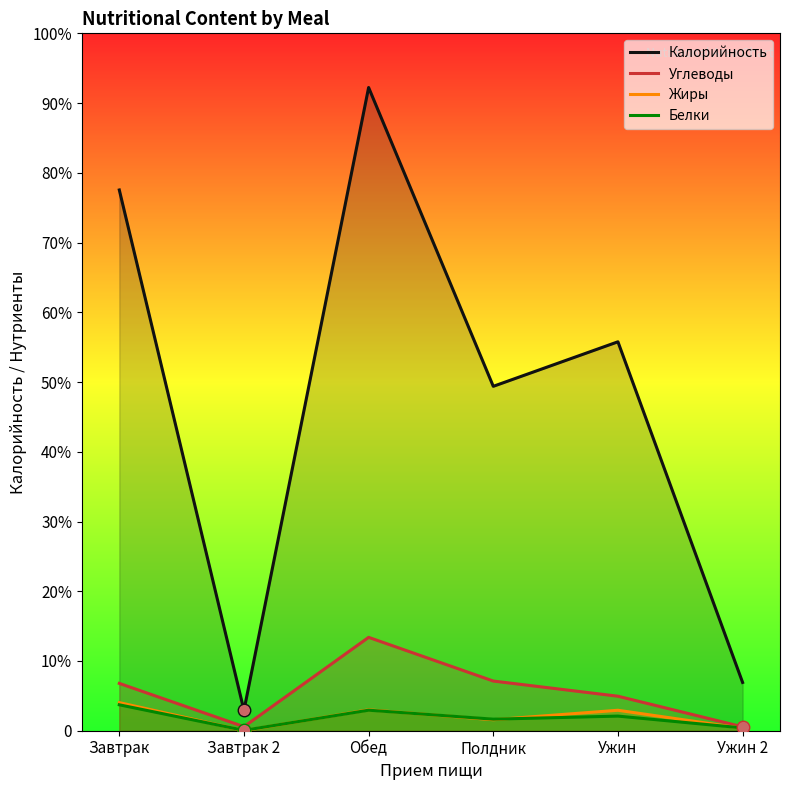

At which label does Жиры reach its minimum?

Завтрак 2